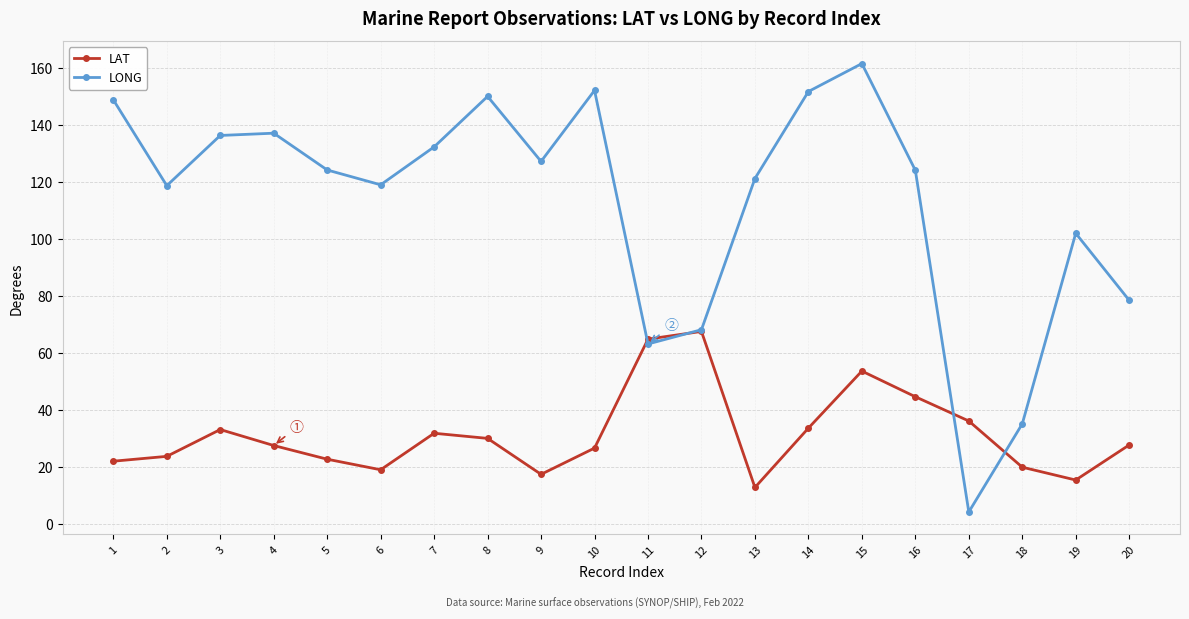

How many times do LONG and LAT cross each other?

4